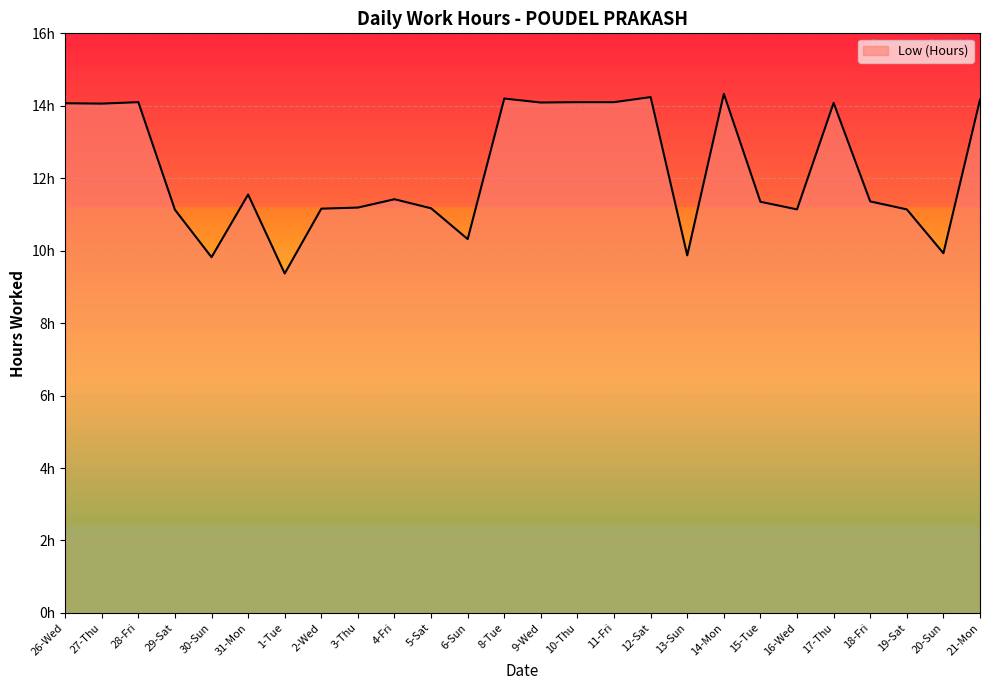

What is the average value?

12.2